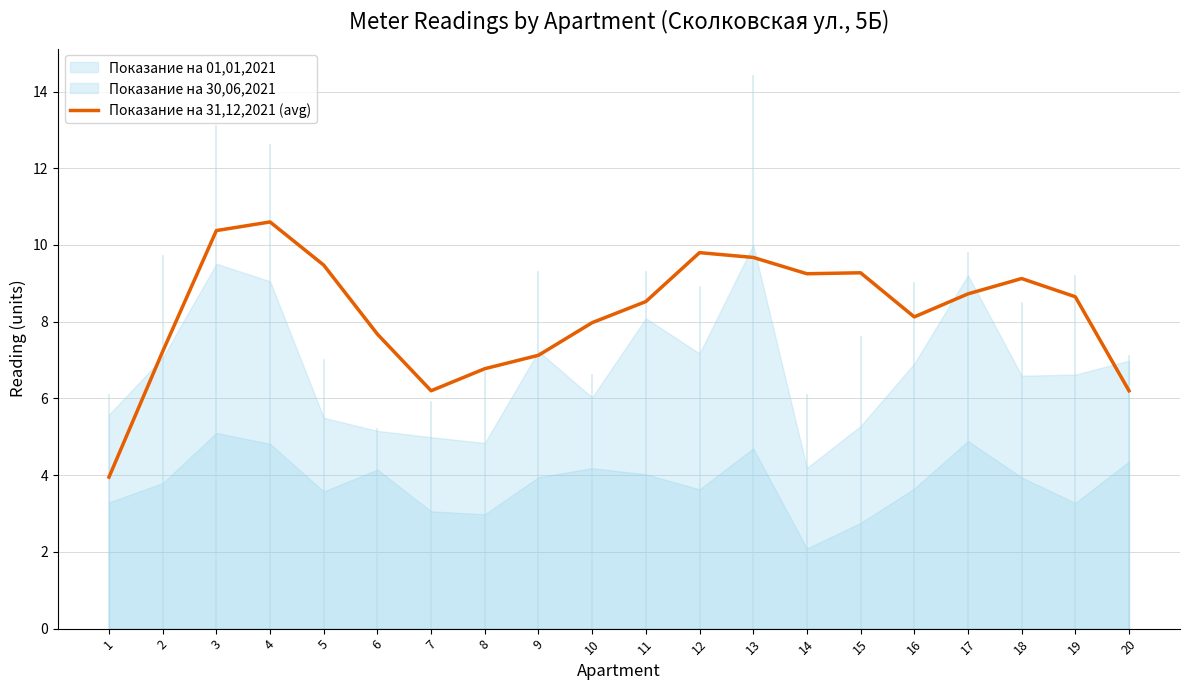

Read the value at 3.

10.4